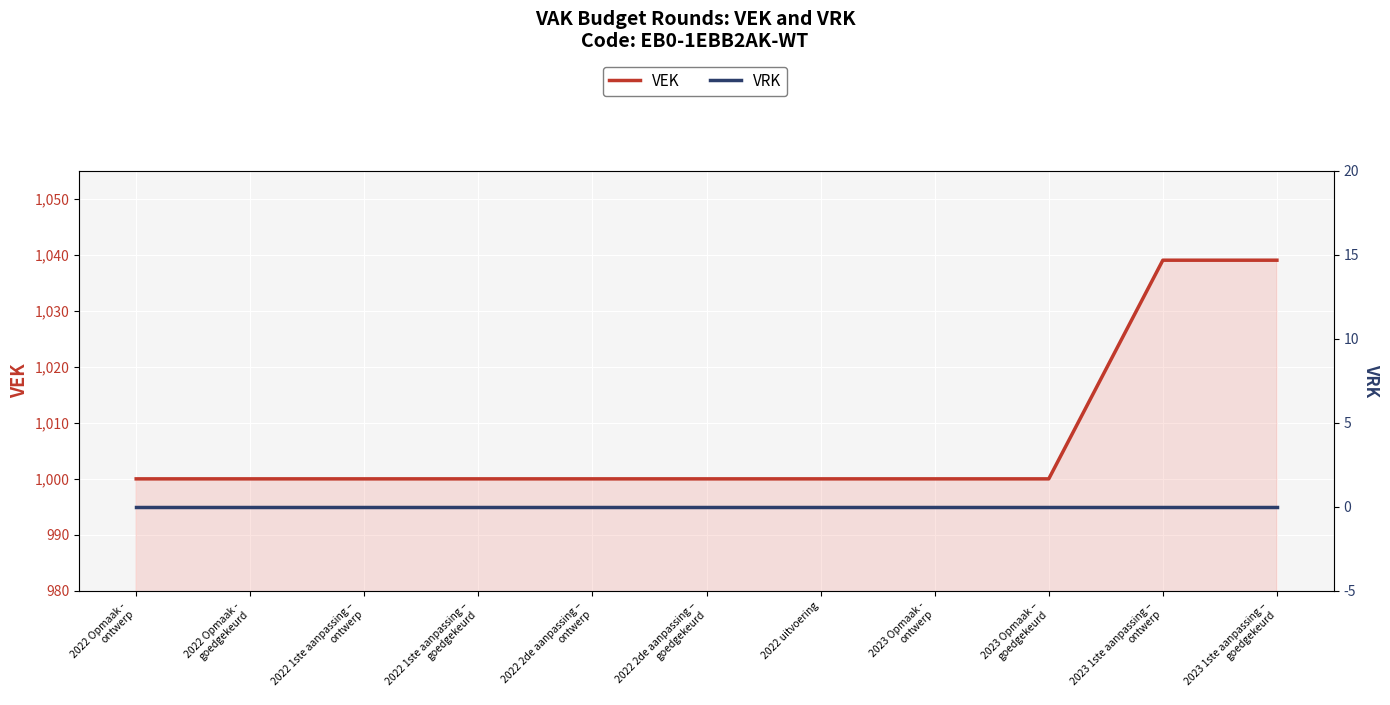

What is the difference between the second highest and second lowest values in the VEK series?

39